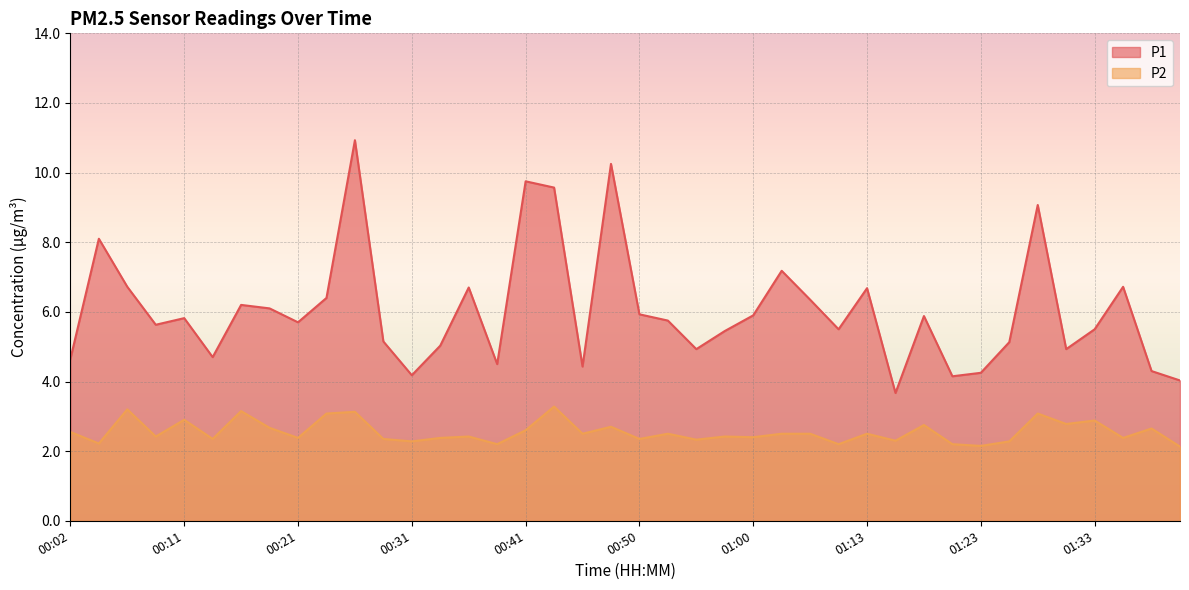

Which series has the largest range (max minus min)?

P1